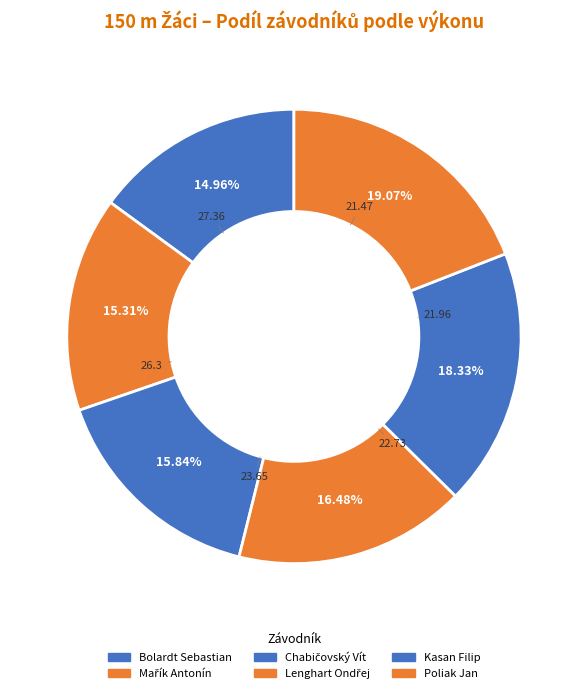

Do Mařík Antonín and Lenghart Ondřej together represent more than half of the pie?

No